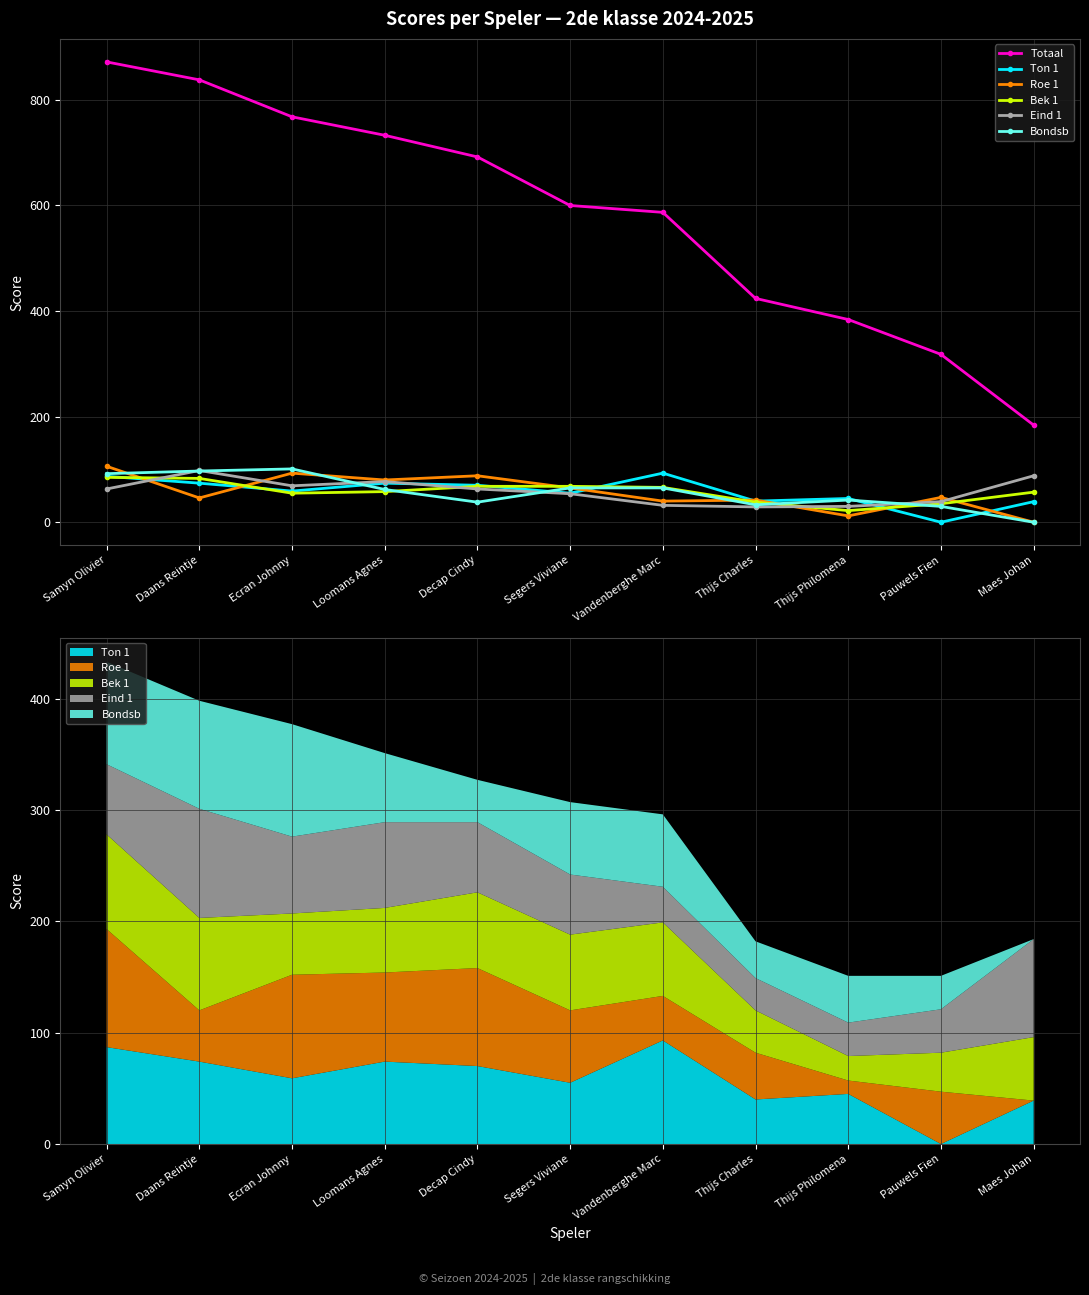

The value of Eind 1 at Loomans Agnes is 133. True or false?

False